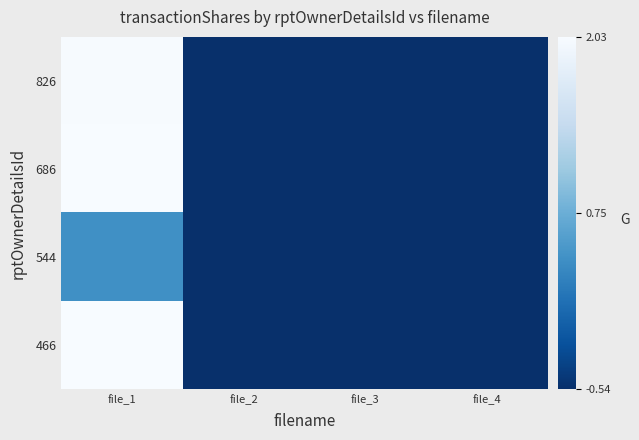

Reading left to right, transcribe all the data shown in this chart.

826: file_1=2.0	file_2=-0.5	file_3=-0.5	file_4=-0.5
686: file_1=2.0	file_2=-0.5	file_3=-0.5	file_4=-0.5
544: file_1=0.4	file_2=-0.5	file_3=-0.5	file_4=-0.5
466: file_1=2.0	file_2=-0.5	file_3=-0.5	file_4=-0.5